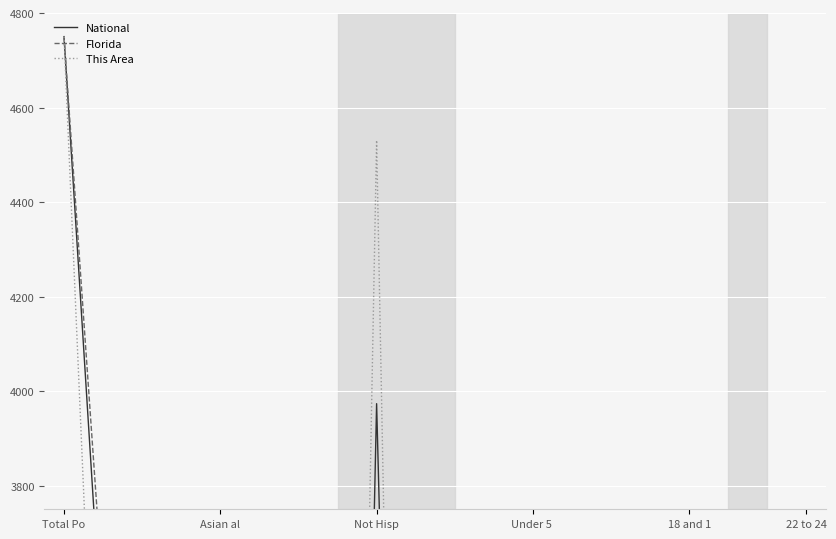

Is it true that Florida equals 3682.9 at Not Hisp?

True